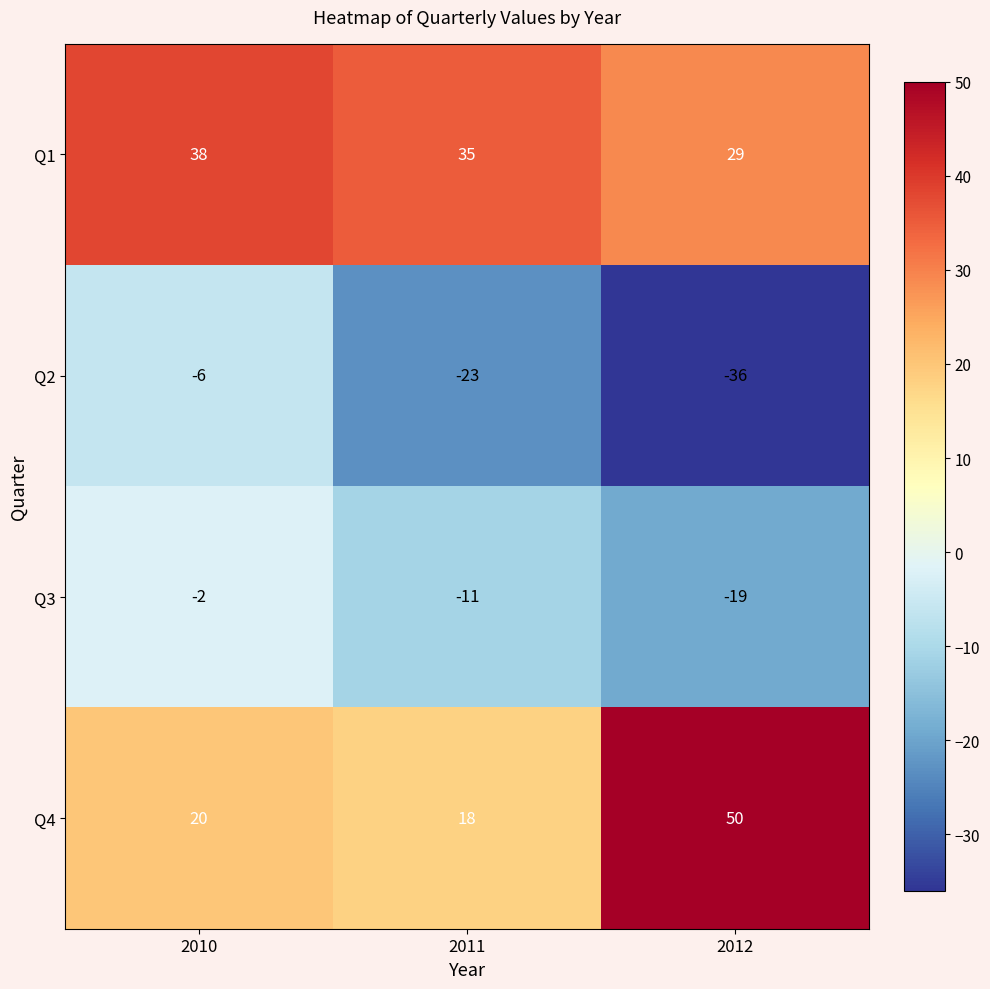

Reading left to right, transcribe all the data shown in this chart.

Q1: 38	35	29
Q2: -6	-23	-36
Q3: -2	-11	-19
Q4: 20	18	50